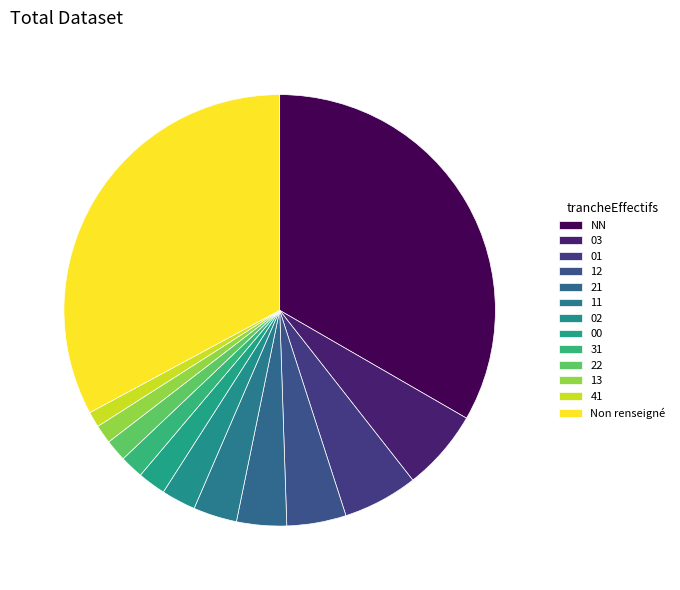

Does any single category account for the majority?

No